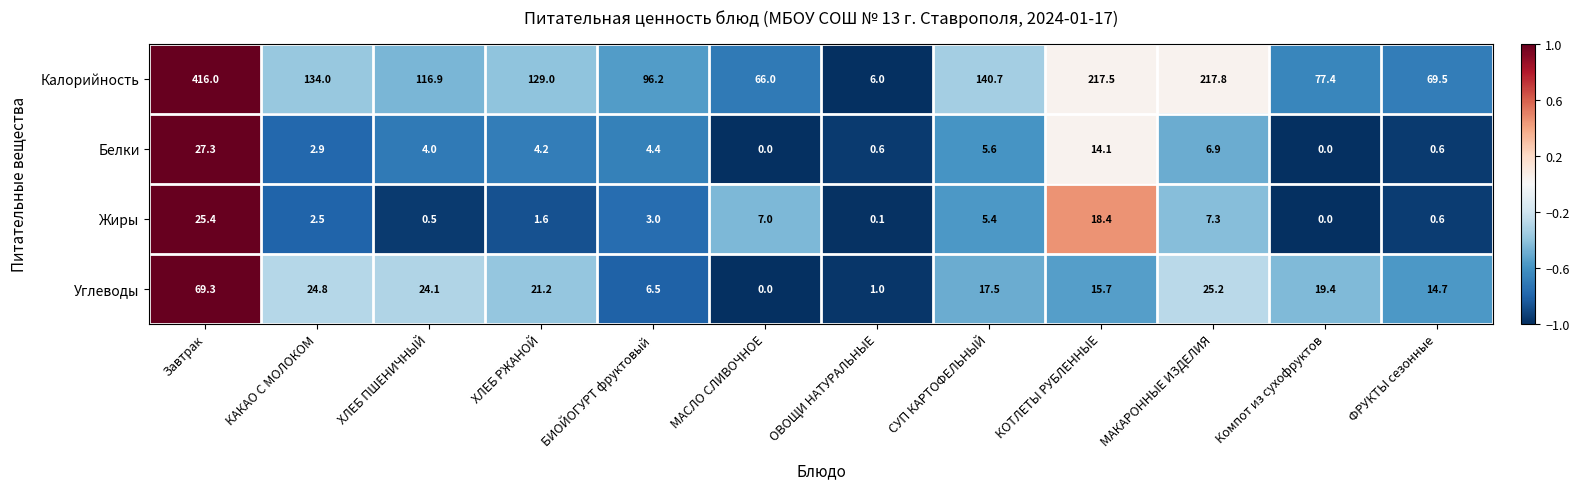

What is the smallest value displayed?

0.0